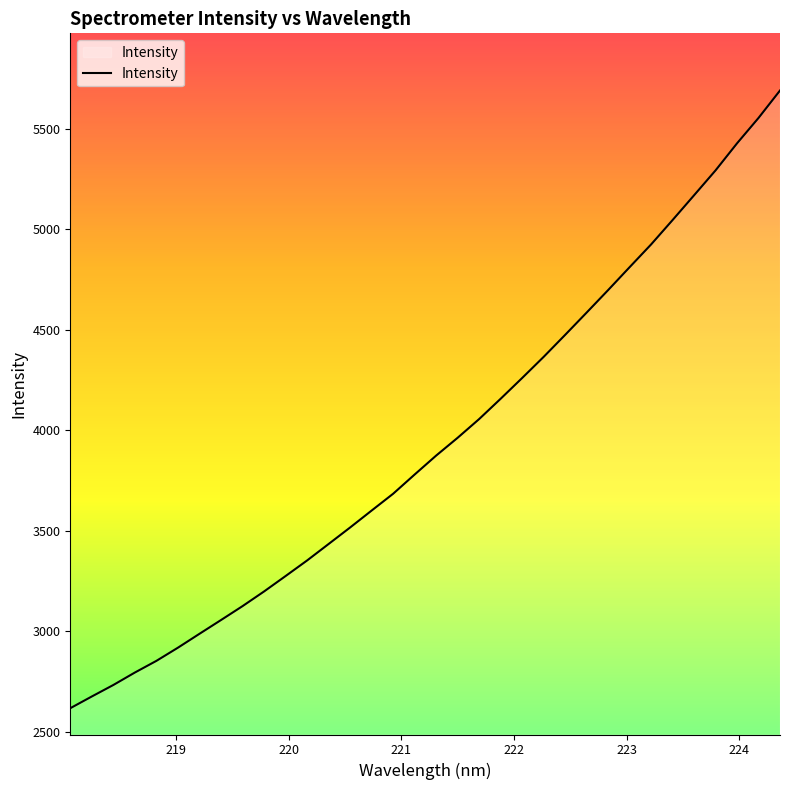

How many lines are shown in the chart?

1